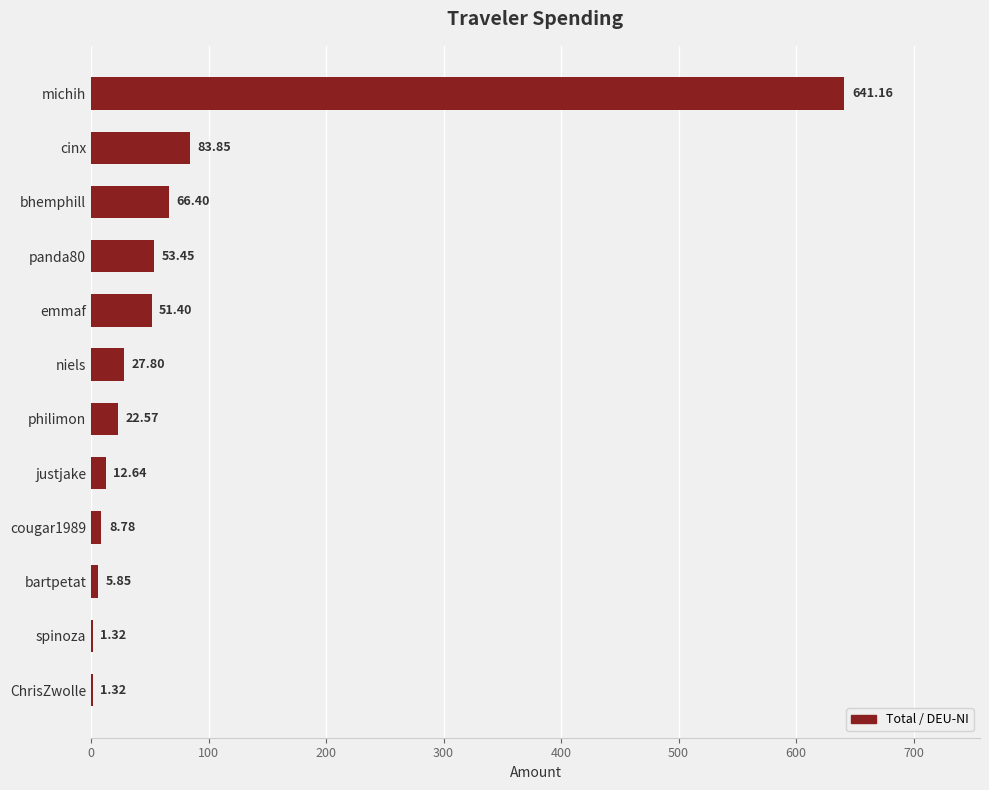

Are the bars horizontal?

Yes